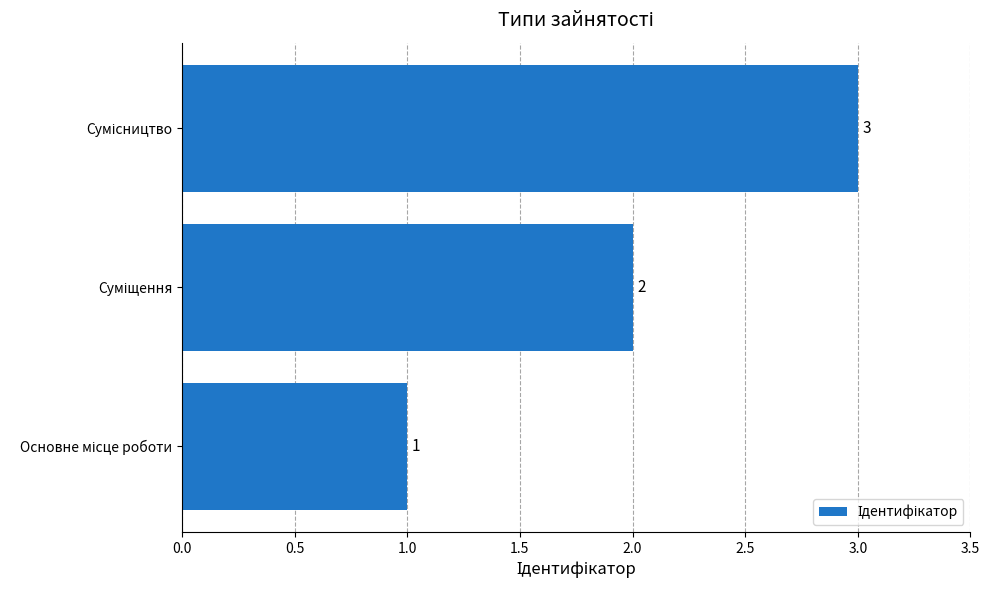

What is the greatest value displayed?

3